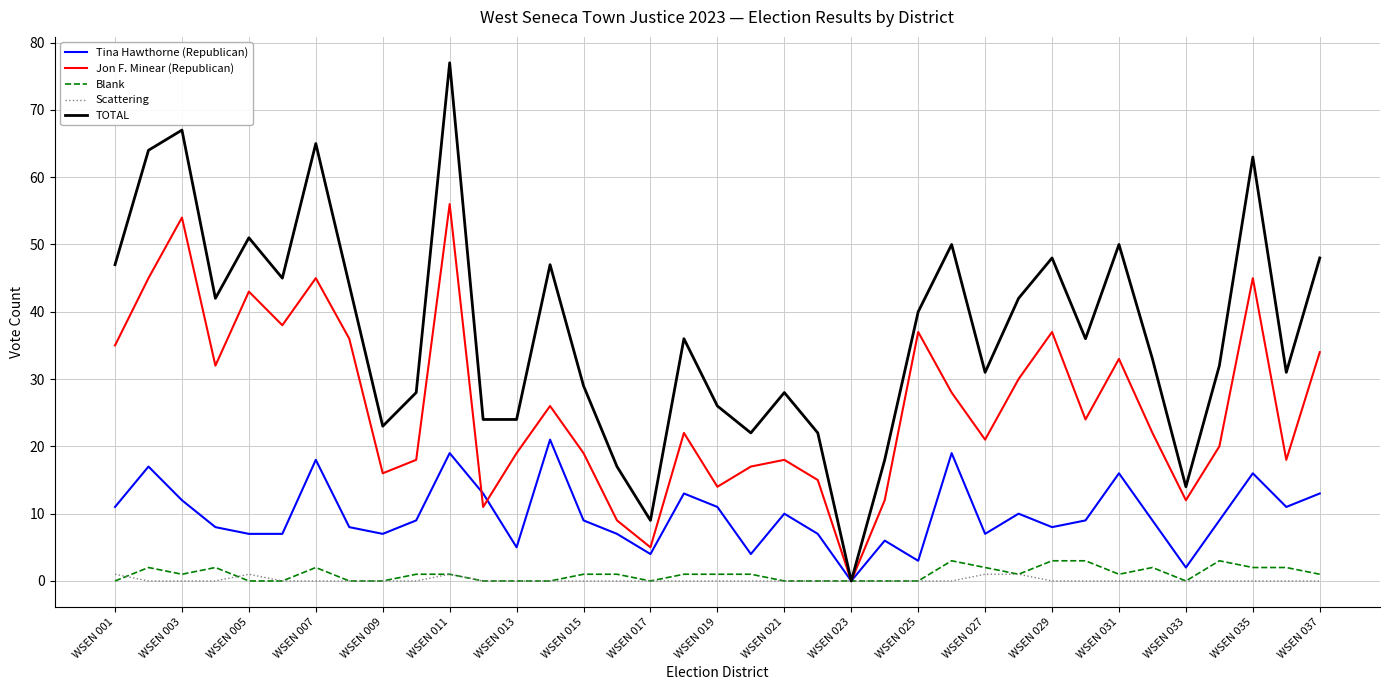

What is the average value of the Blank series?

1